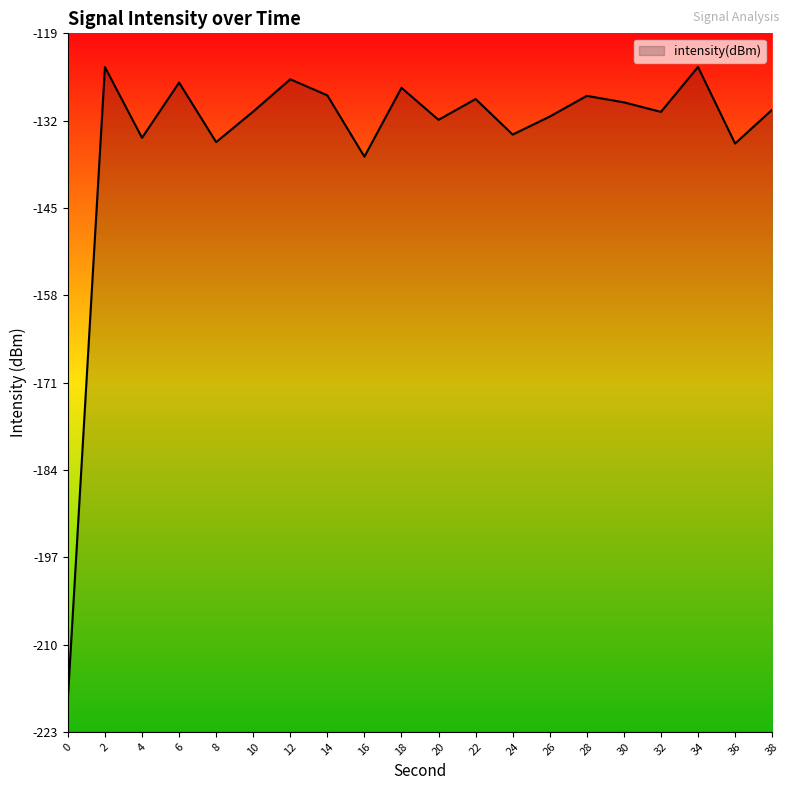

What is the value of the 9th point from the left?

-137.6